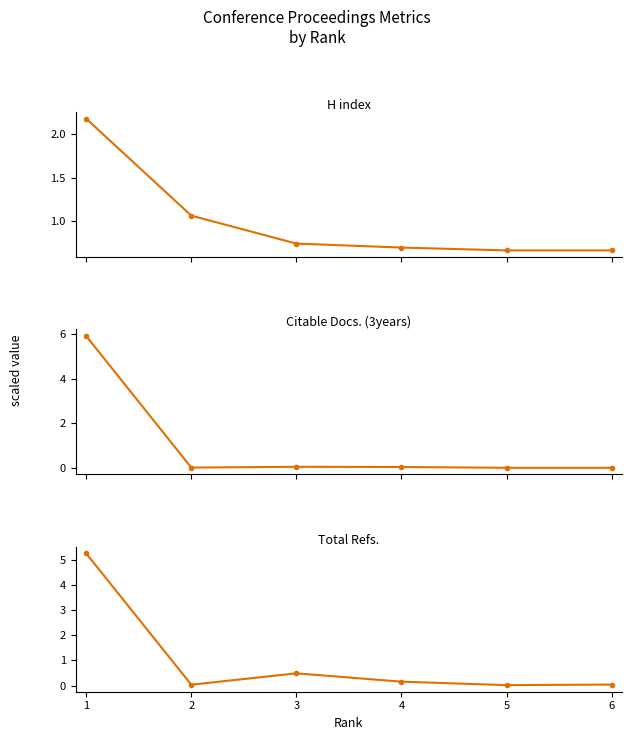

Which series changed the most between 1 and 5?

H index